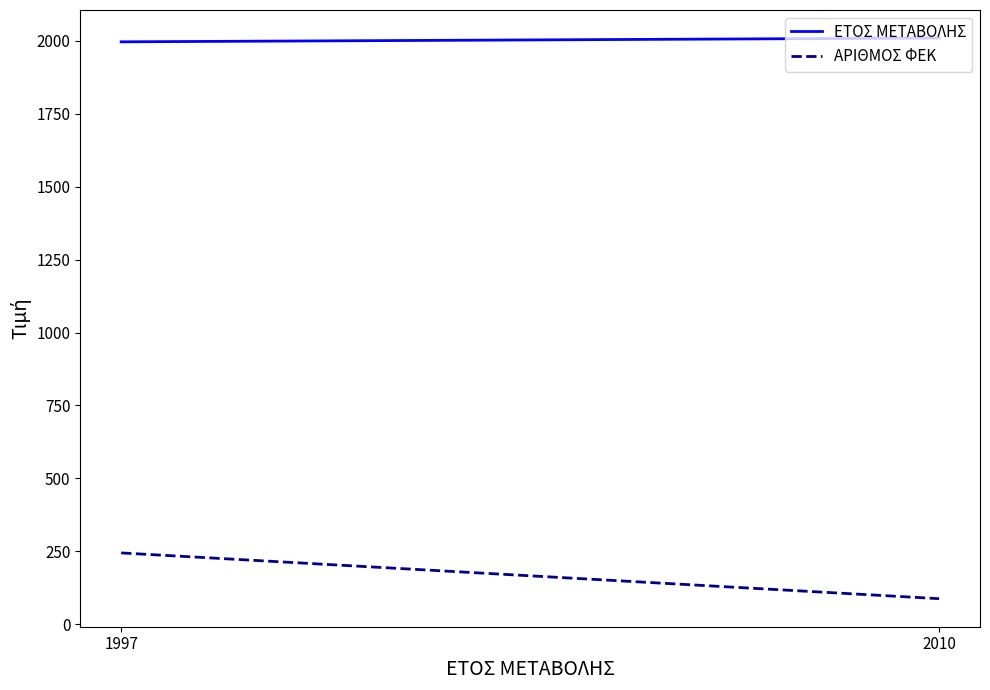

Rank the categories by ΕΤΟΣ ΜΕΤΑΒΟΛΗΣ value from highest to lowest.

2010, 1997